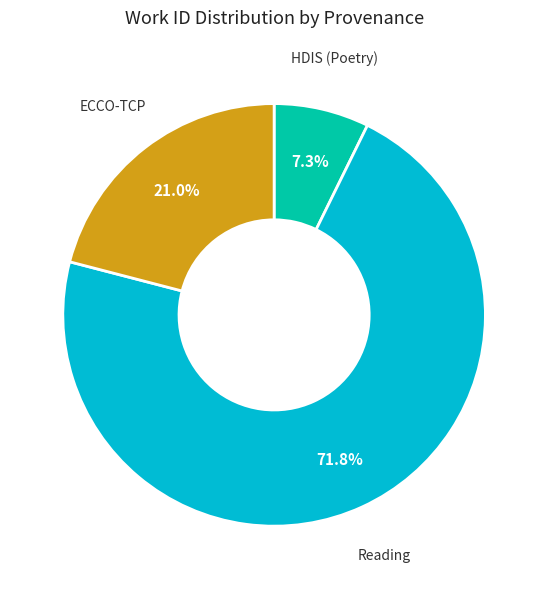

Does any single category account for the majority?

Yes